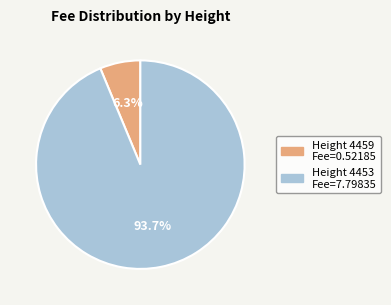

Does any single category account for the majority?

Yes